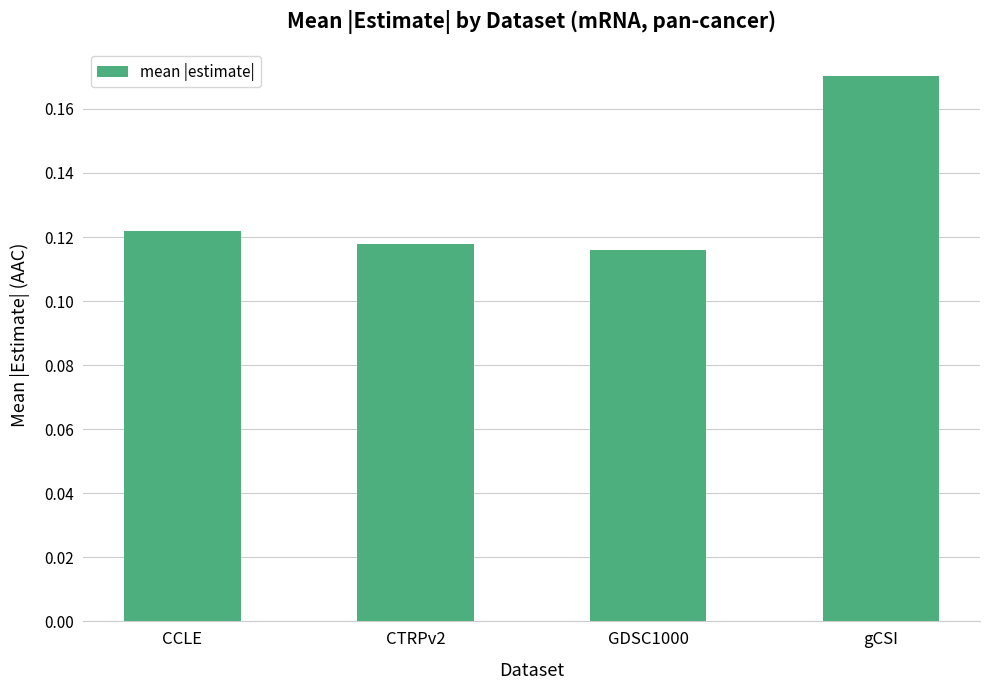

Count the number of data series in this chart.

1